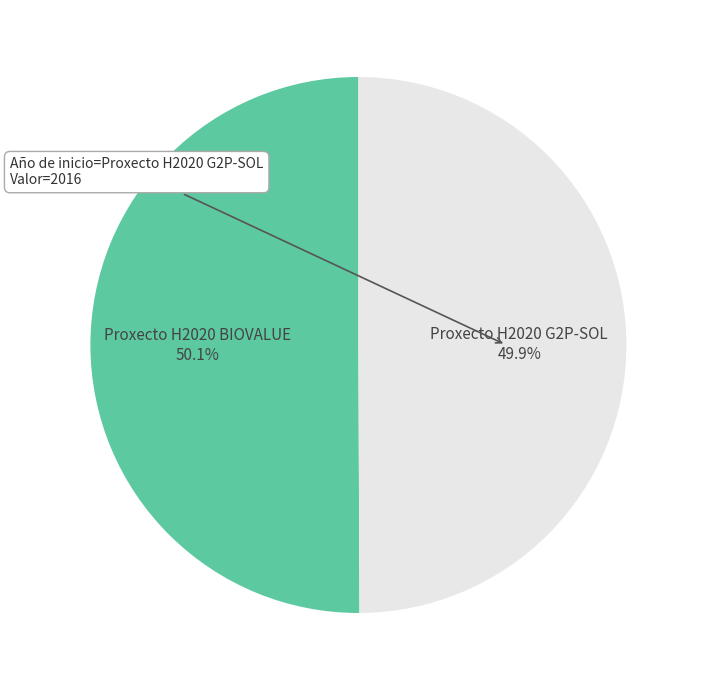

Count the number of slices in the pie.

2